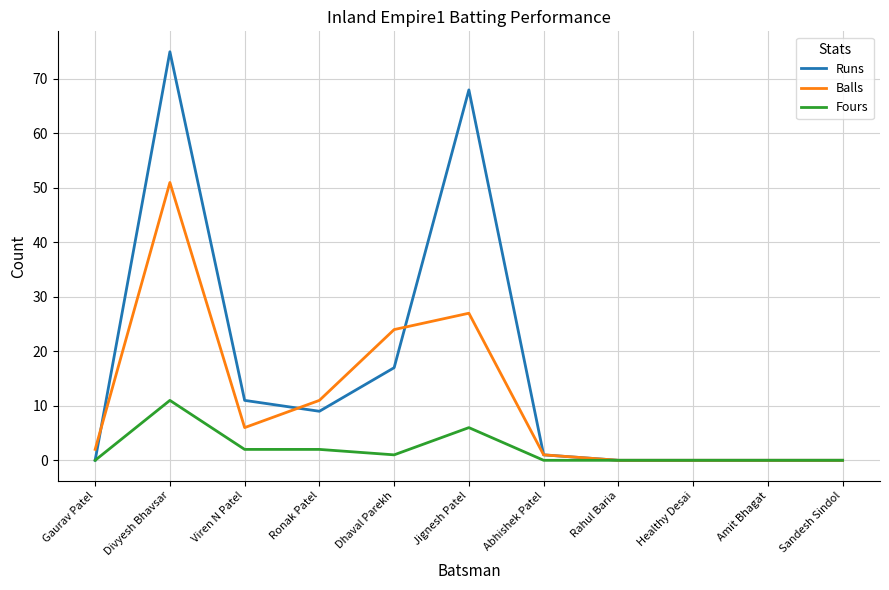

How many values in the Balls series are below 2?

5